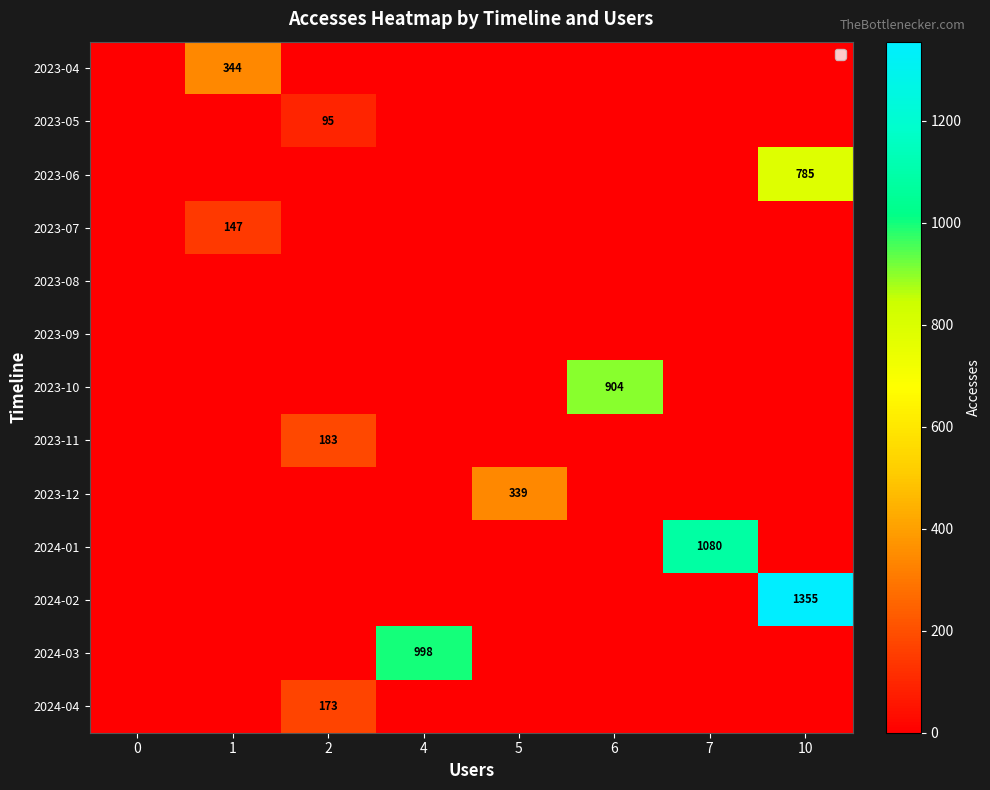

True or false: 2024-02 has a value of 0 at 0.

True